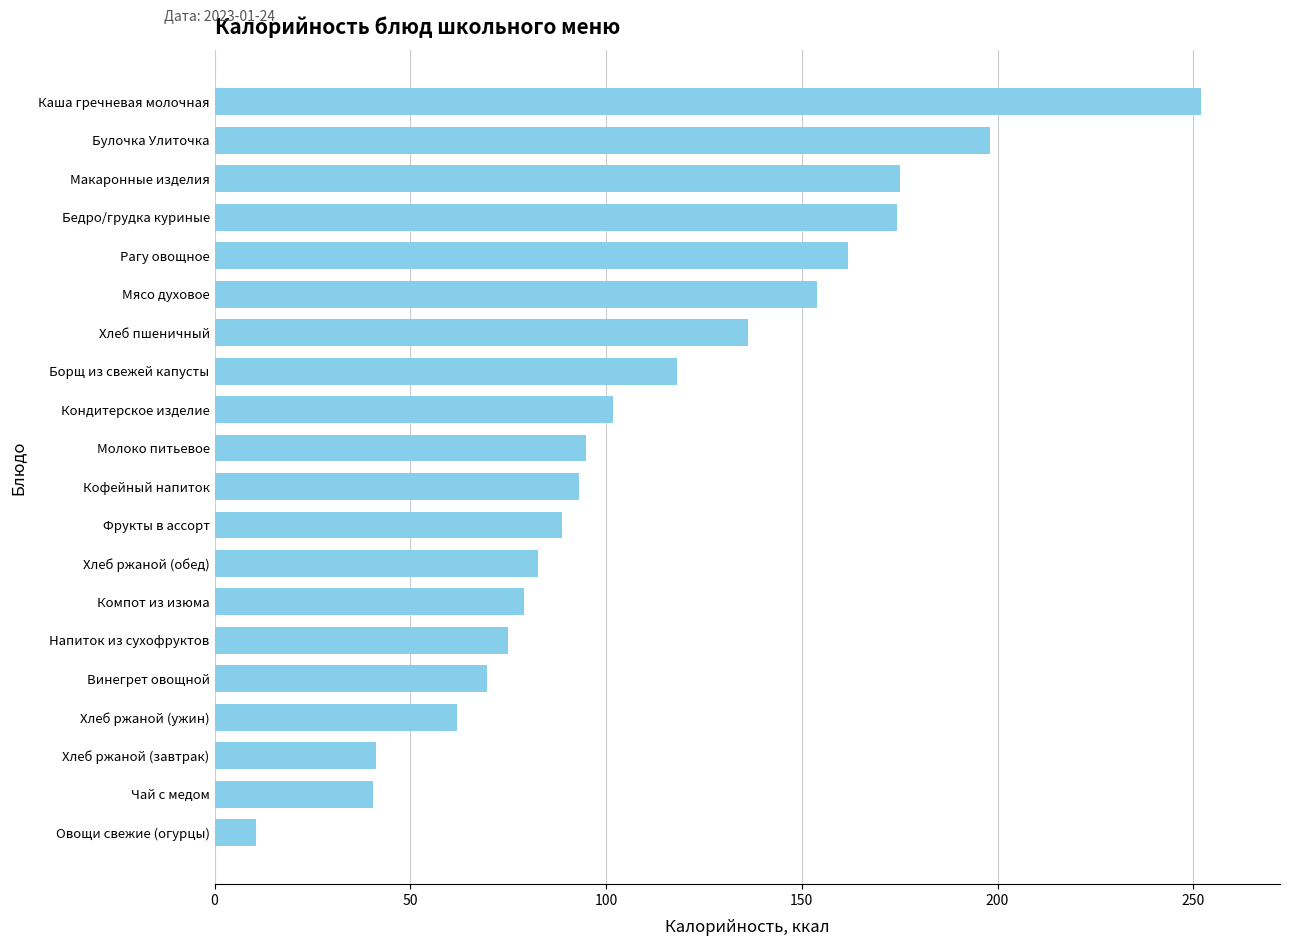

What is the label of the 7th bar from the top?

Хлеб пшеничный